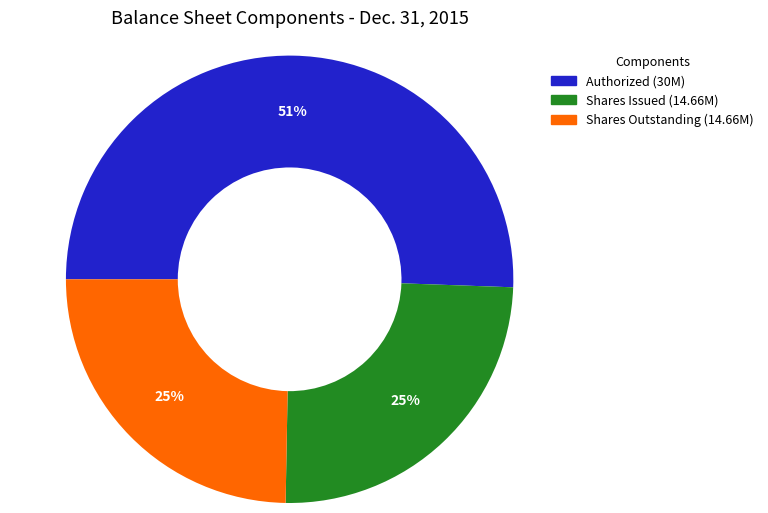

Is there a majority slice in this chart?

Yes